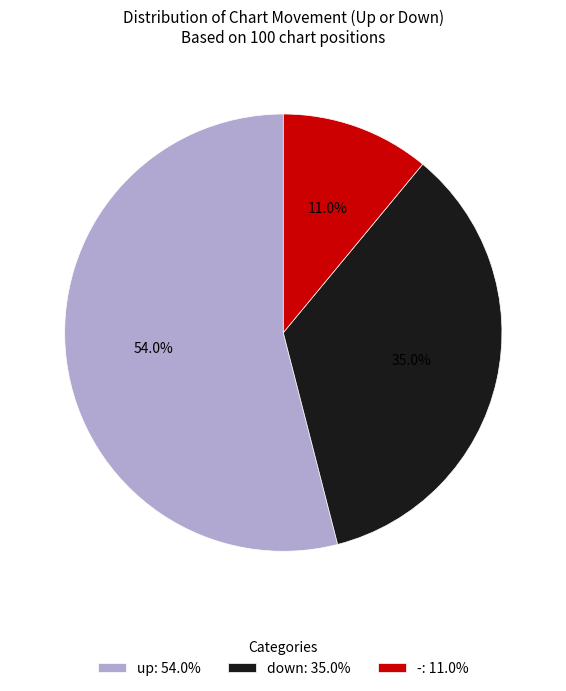

Count the number of slices in the pie.

3